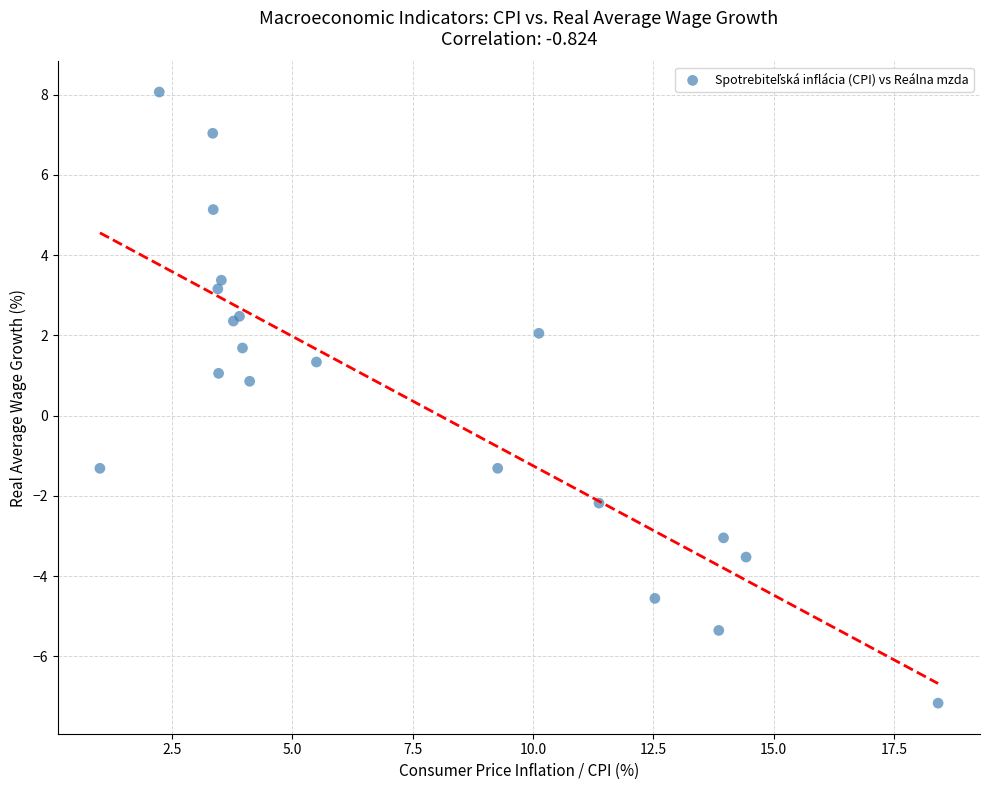

What Y value in the scatter plot is closest to 0?

0.9